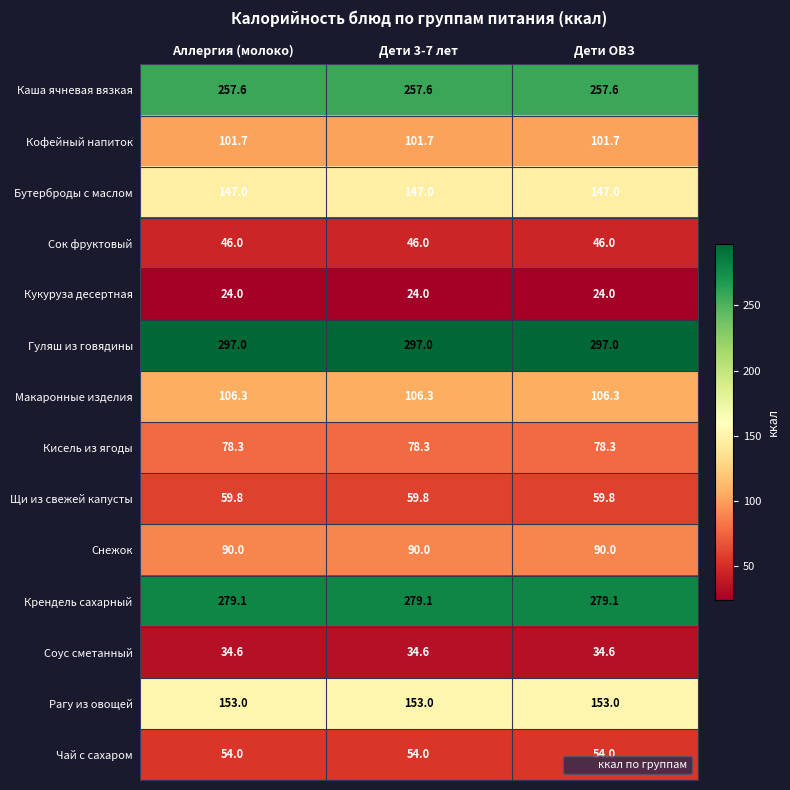

At how many categories does at least one series exceed 133?

3